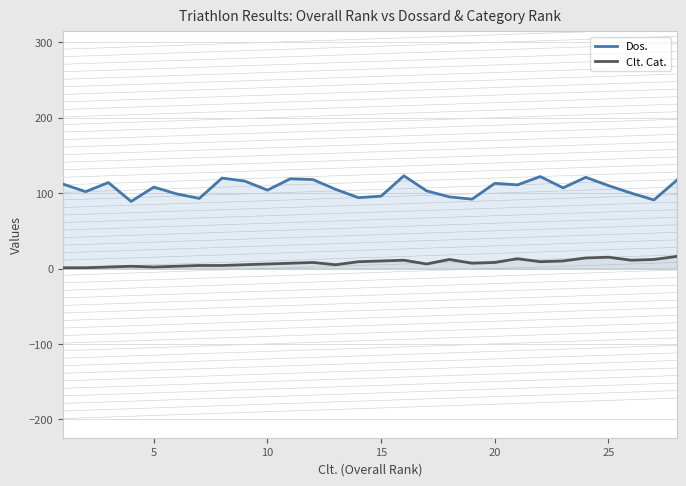

True or false: Clt. Cat. and Dos. cross at least once.

False